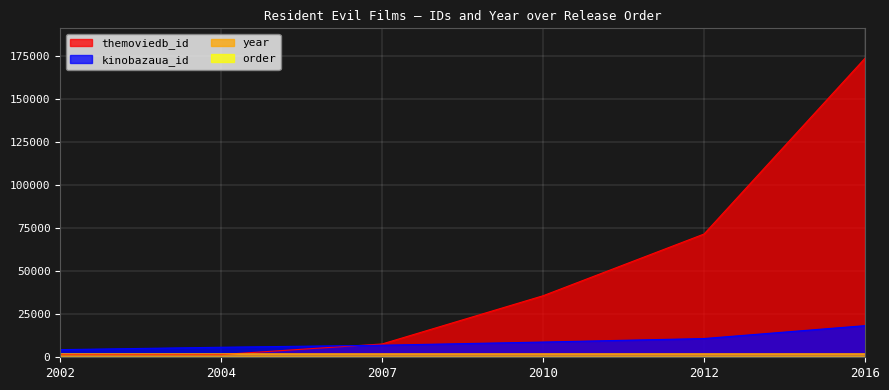

What is the value of the order point at the 1st from the left?

1